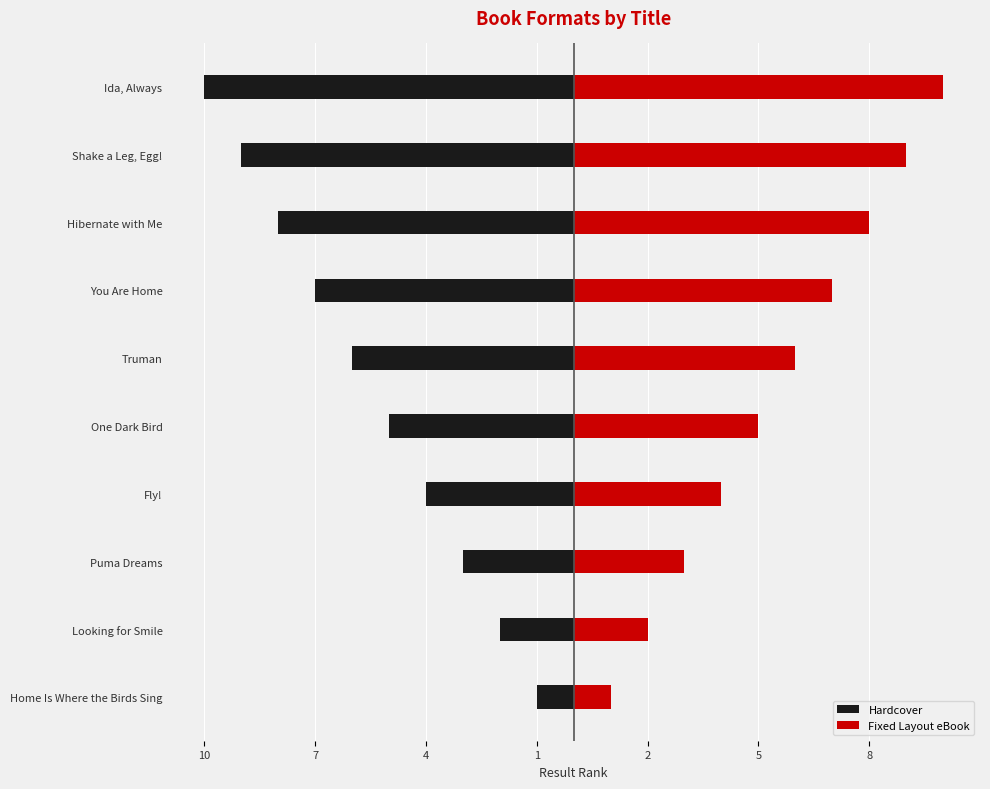

What are all the series names shown in the legend?

Hardcover, Fixed Layout eBook